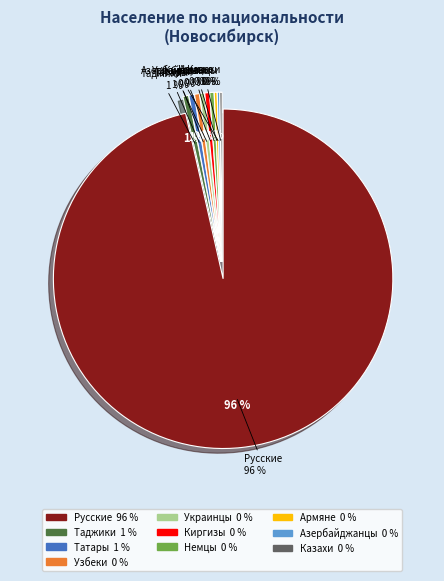

Which category has the smallest portion of the pie?

Казахи